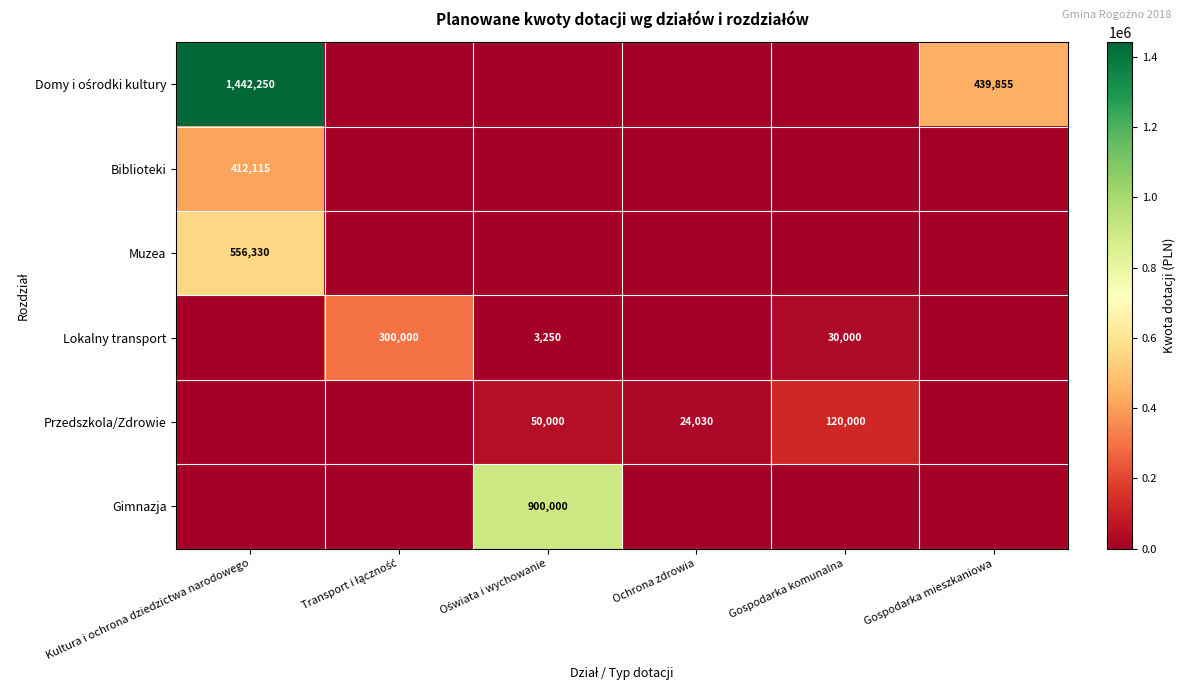

What is the average value of the Przedszkola/Zdrowie series?

32338.3